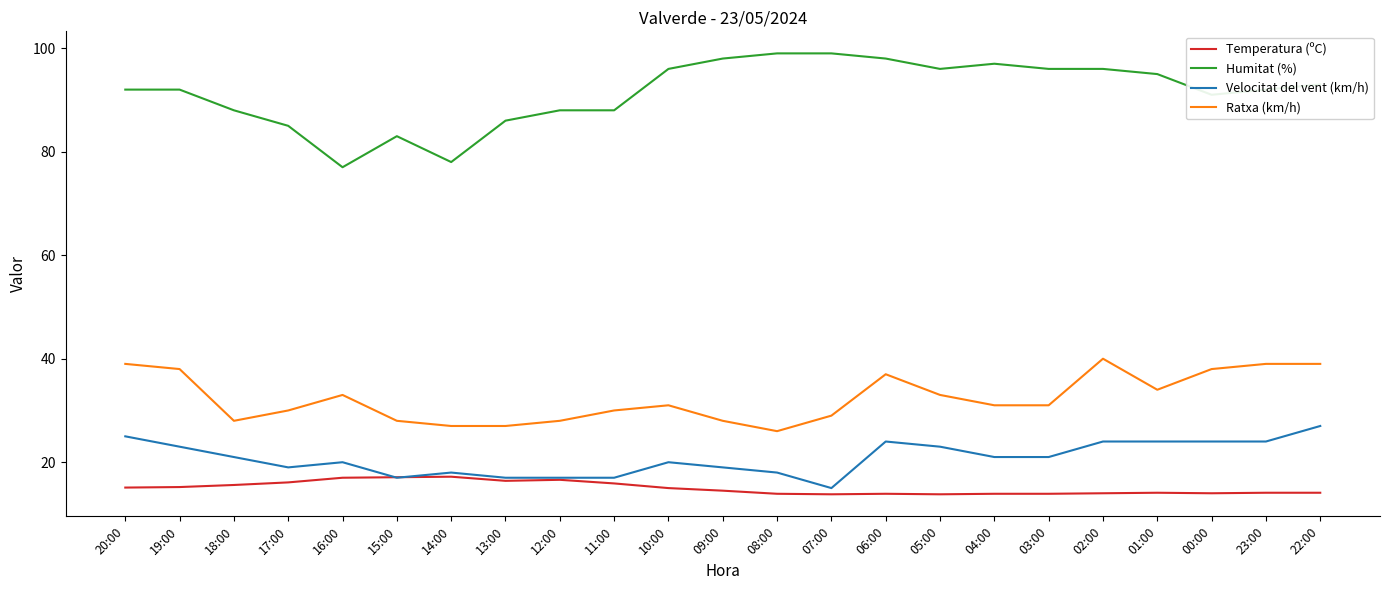

Count the number of categories in the chart.

23